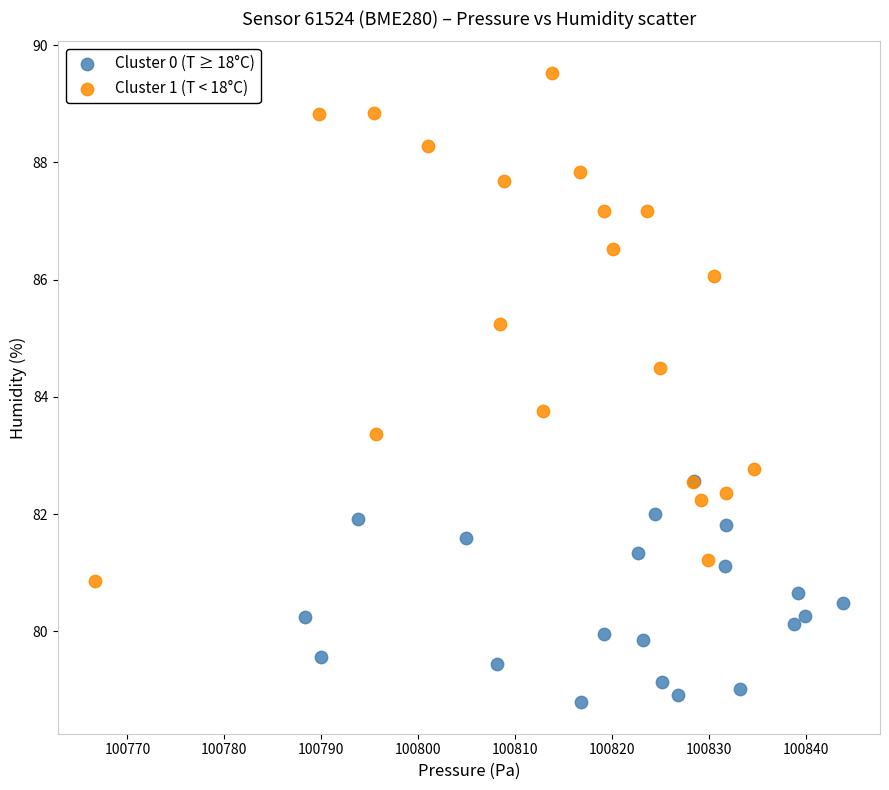

Which series reaches the minimum Y coordinate?

Cluster 0 (T ≥ 18°C)